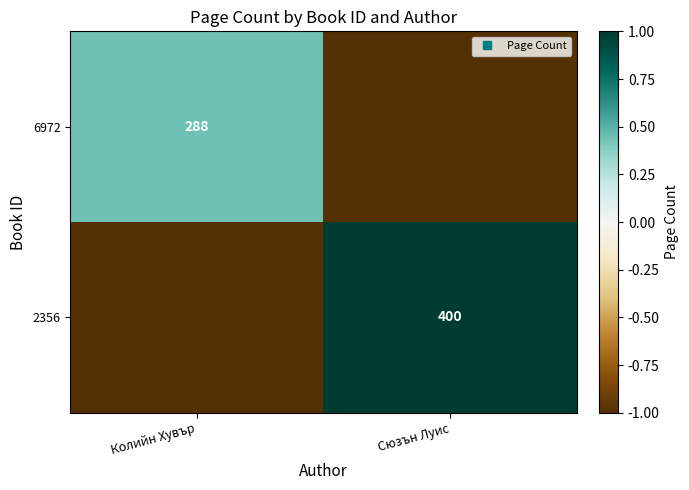

Which series has the widest spread of values?

2356